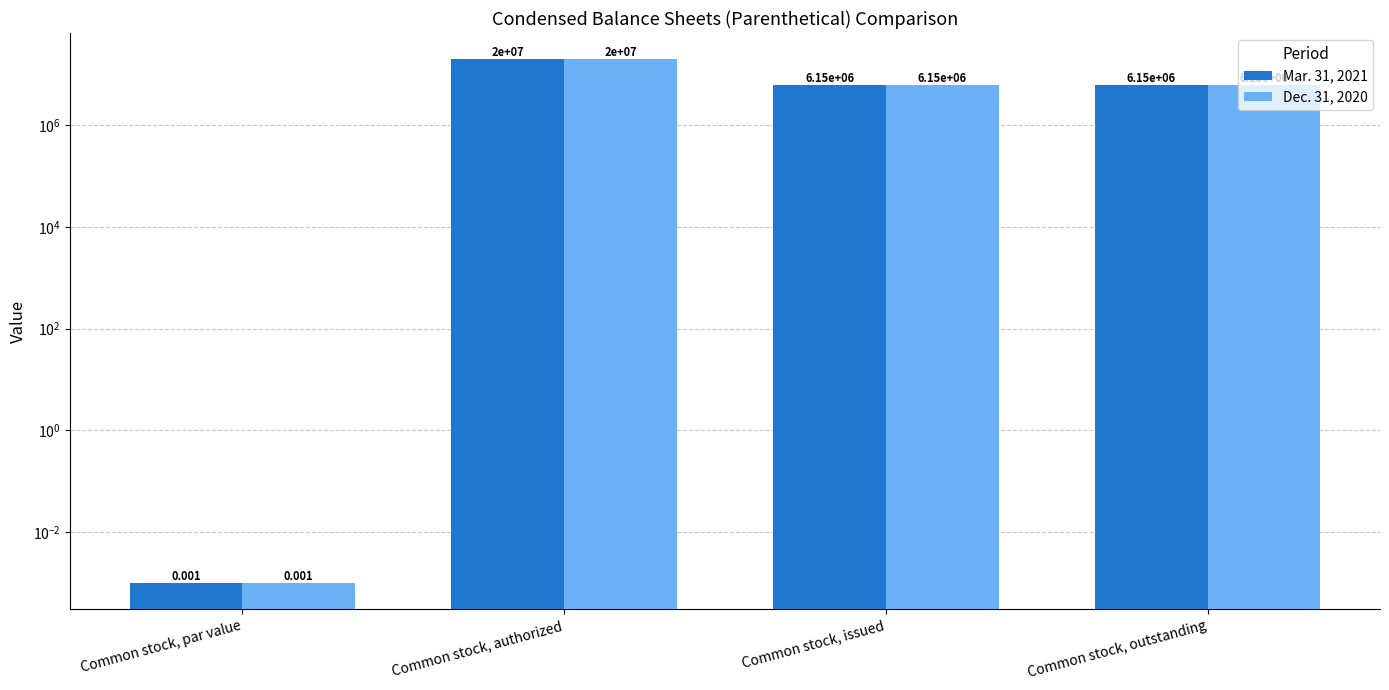

The Dec. 31, 2020 series shows 30770254.5 at Common stock, authorized. True or false?

False